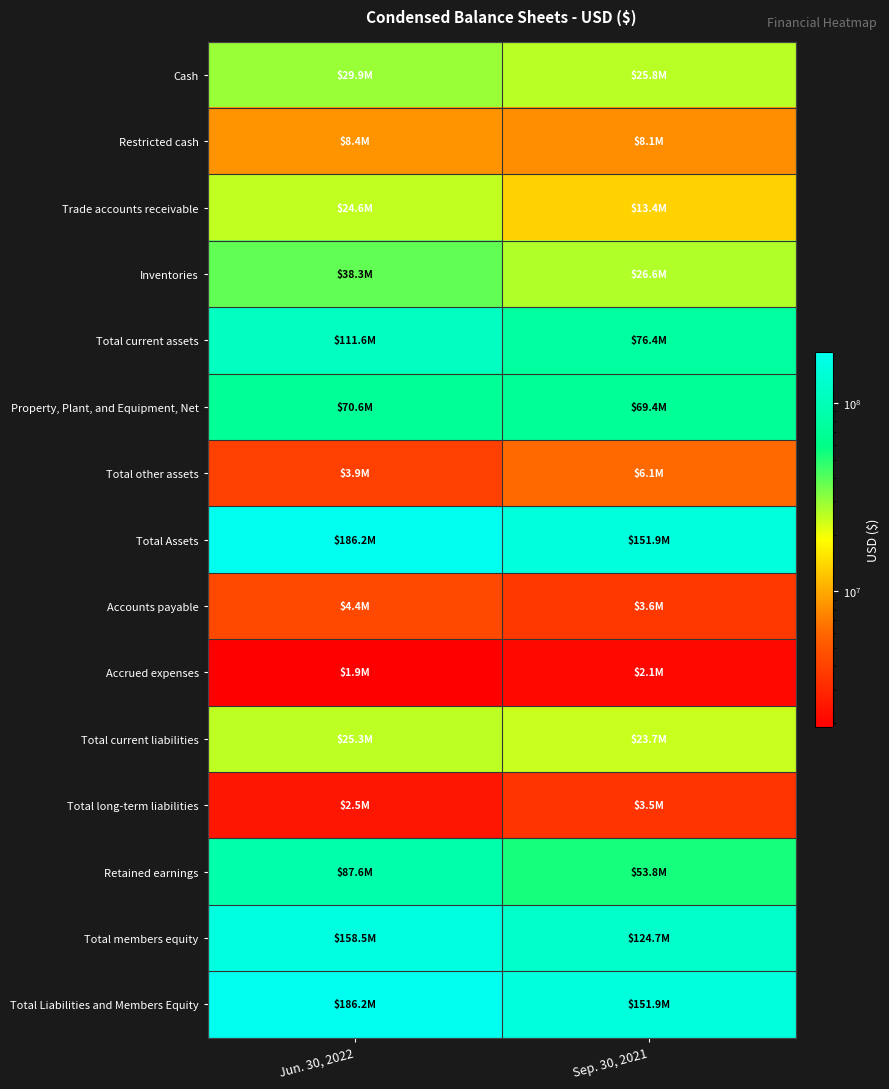

Which series has the widest spread of values?

Total current assets